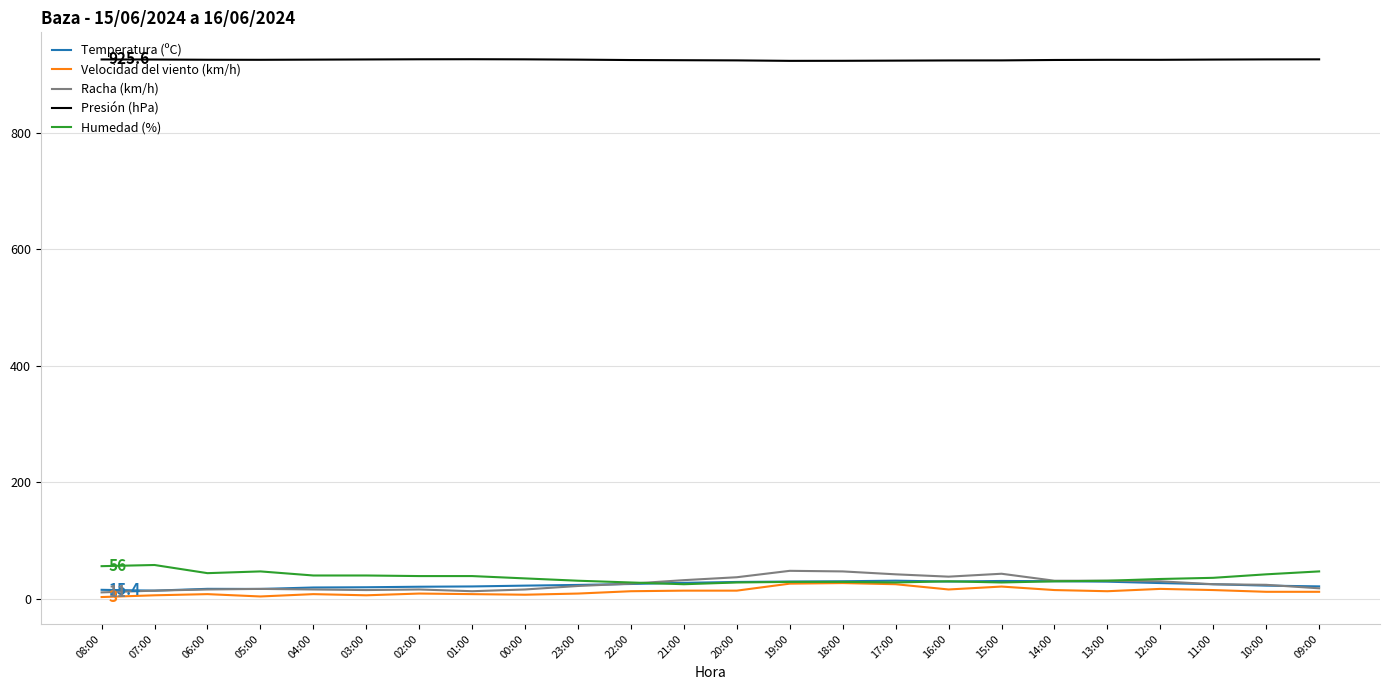

Which series has the largest total across all categories?

Presión (hPa)